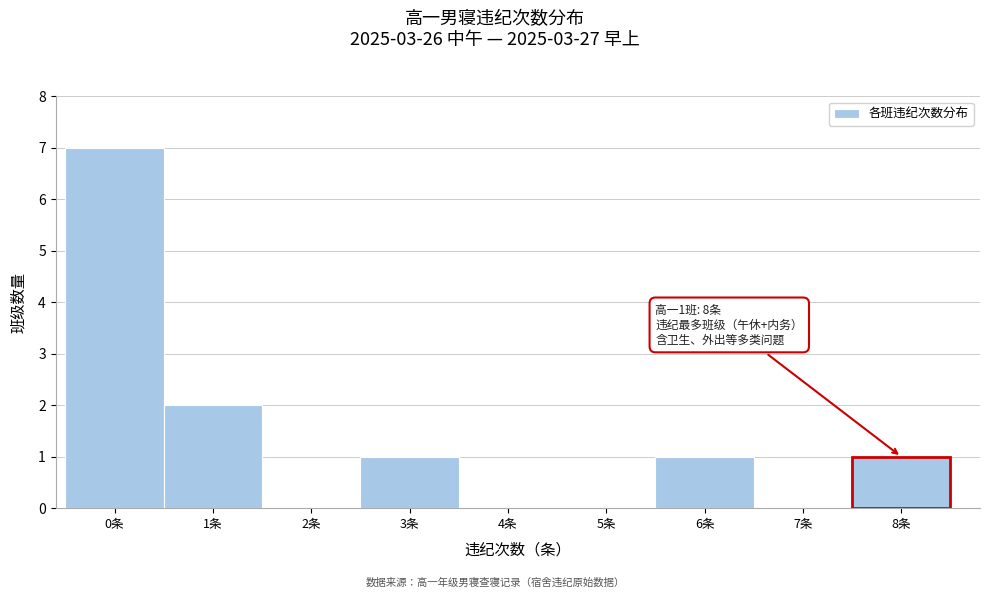

Over which range of the x-axis is the bar tallest?

-0.5 to 0.5